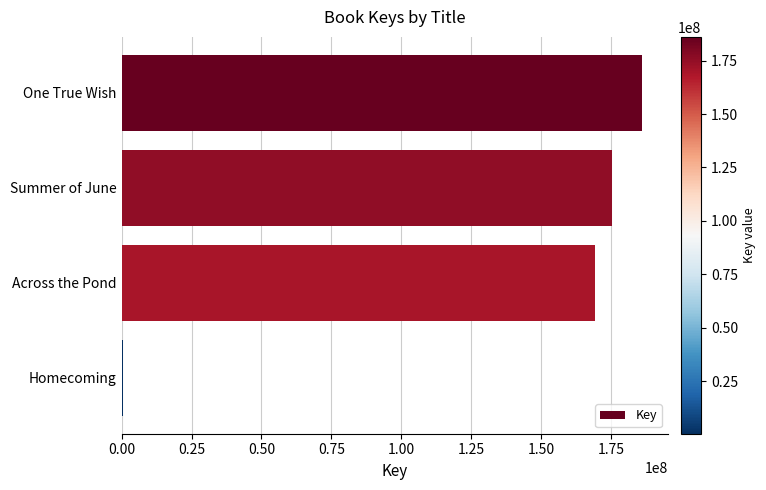

Approximately how many times larger is the value at Across the Pond compared to One True Wish?

0.9